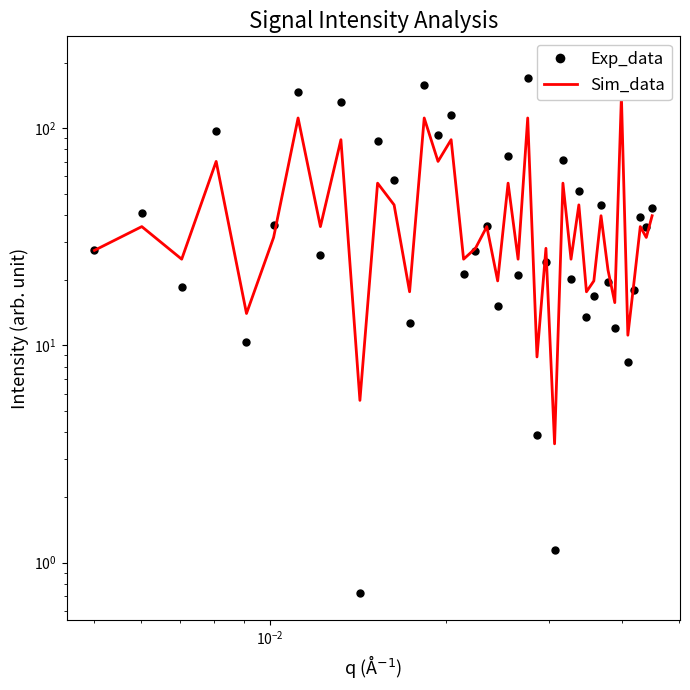

How many values in the Exp_data series exceed 35?

20